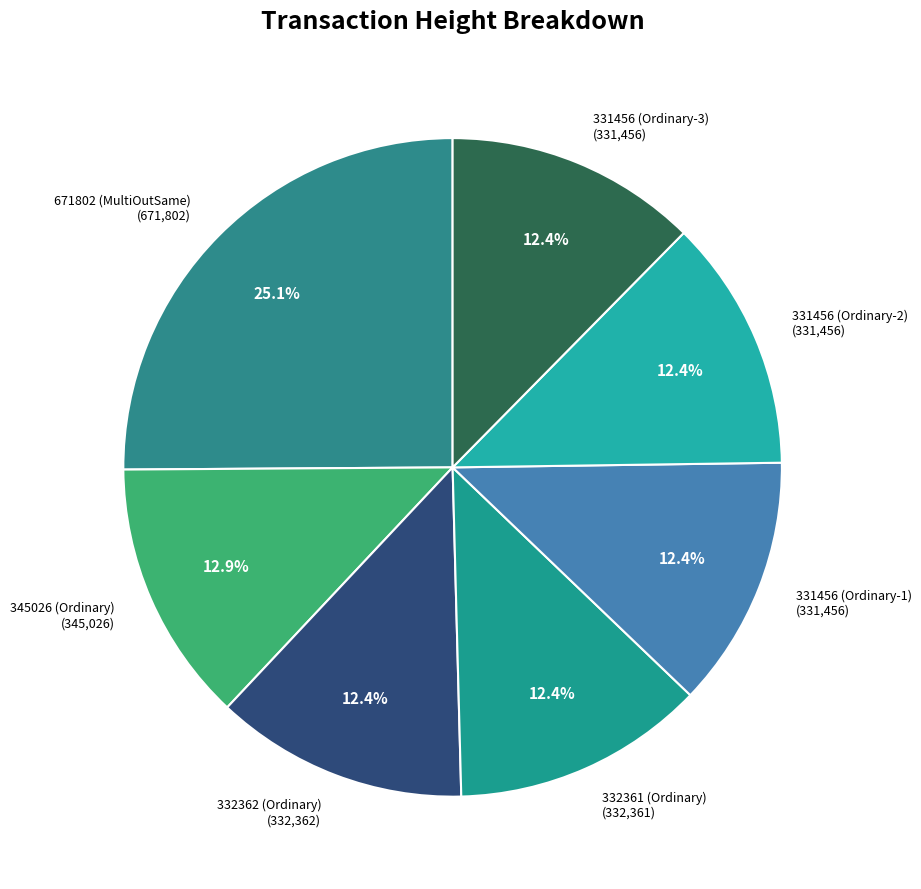

Approximately how many times larger is the value at 331456 (Ordinary-2) compared to 671802 (MultiOutSame)?

0.5